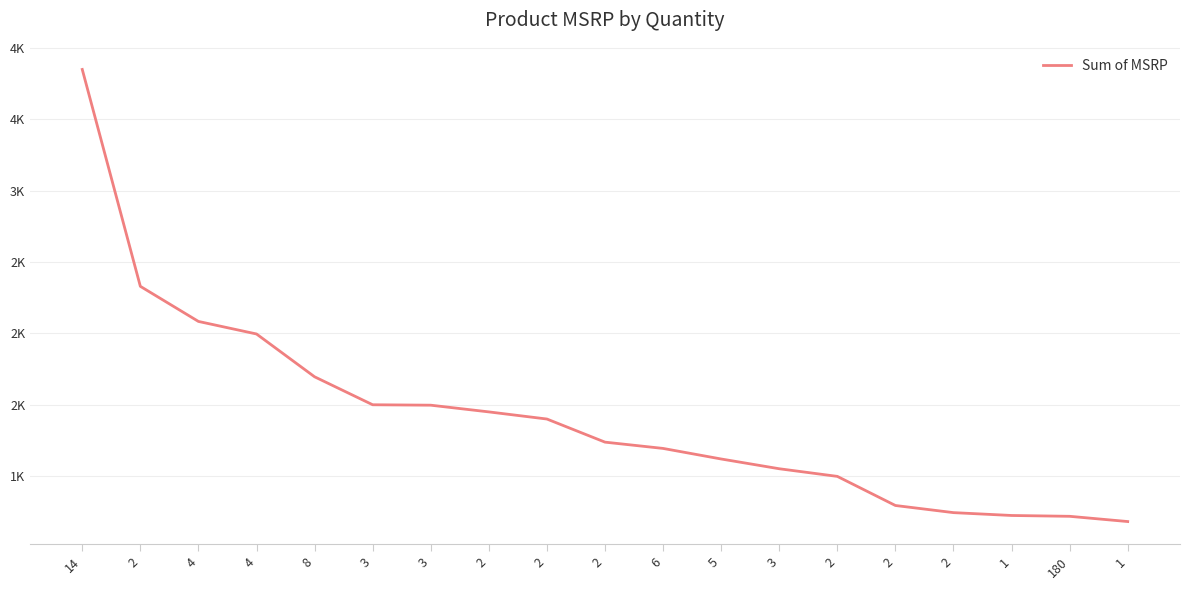

At which label is the value closest to 2265?

2